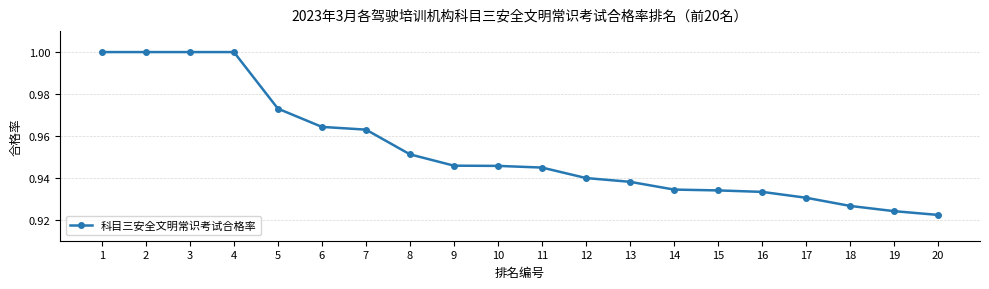

How many data points does each series have?

20